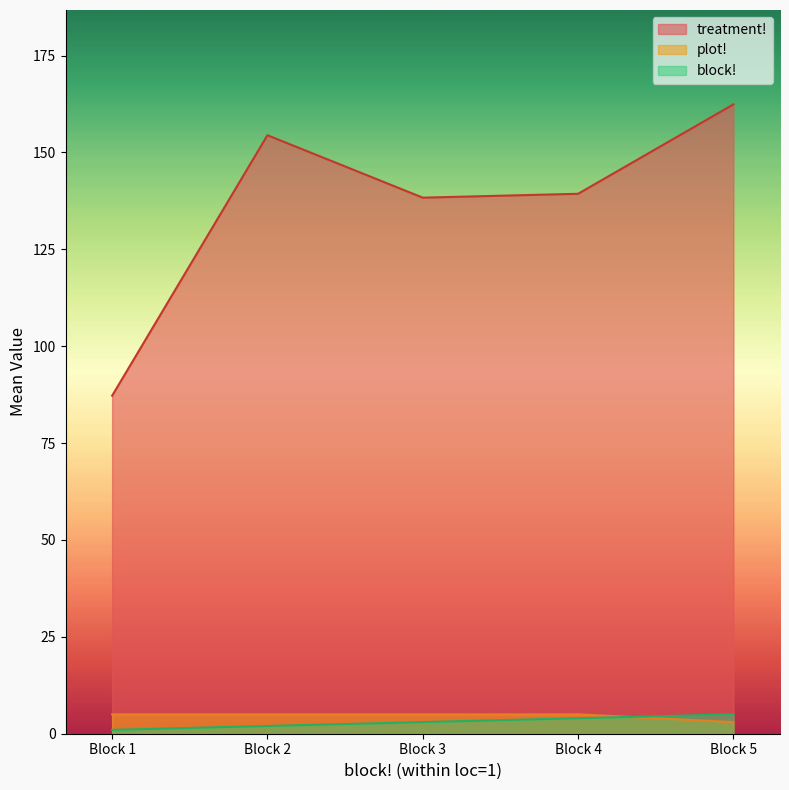

Is it true that treatment! equals 92.8 at Block 5?

False